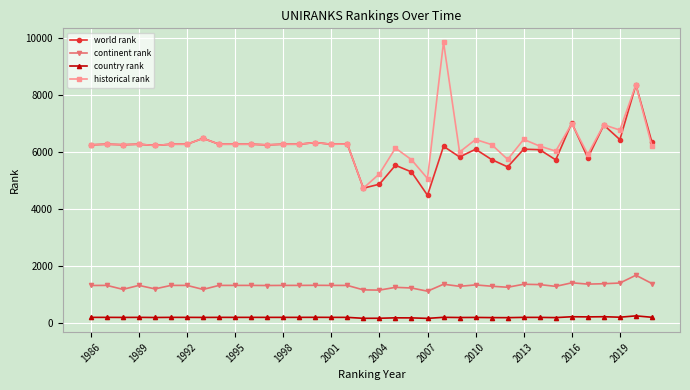

What is the value of the historical rank point at the 26th from the left?

6243